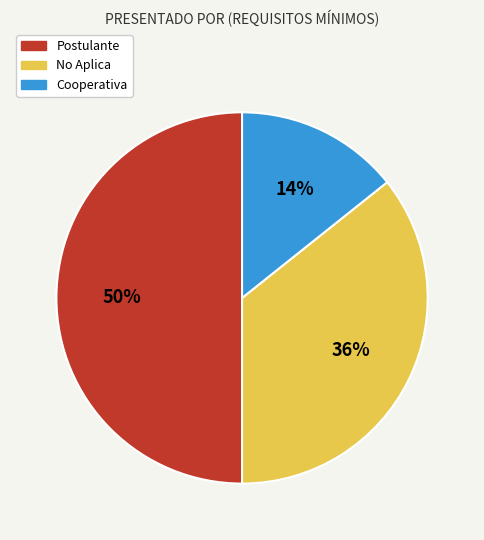

Which slice is the smallest?

Cooperativa